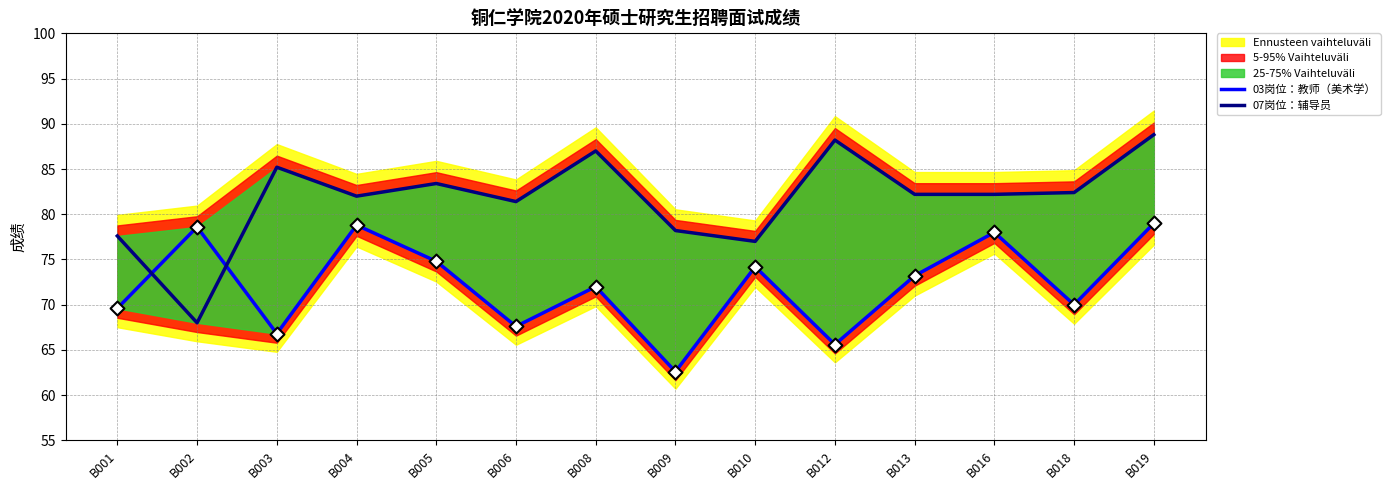

At how many categories does at least one series exceed 74?

14